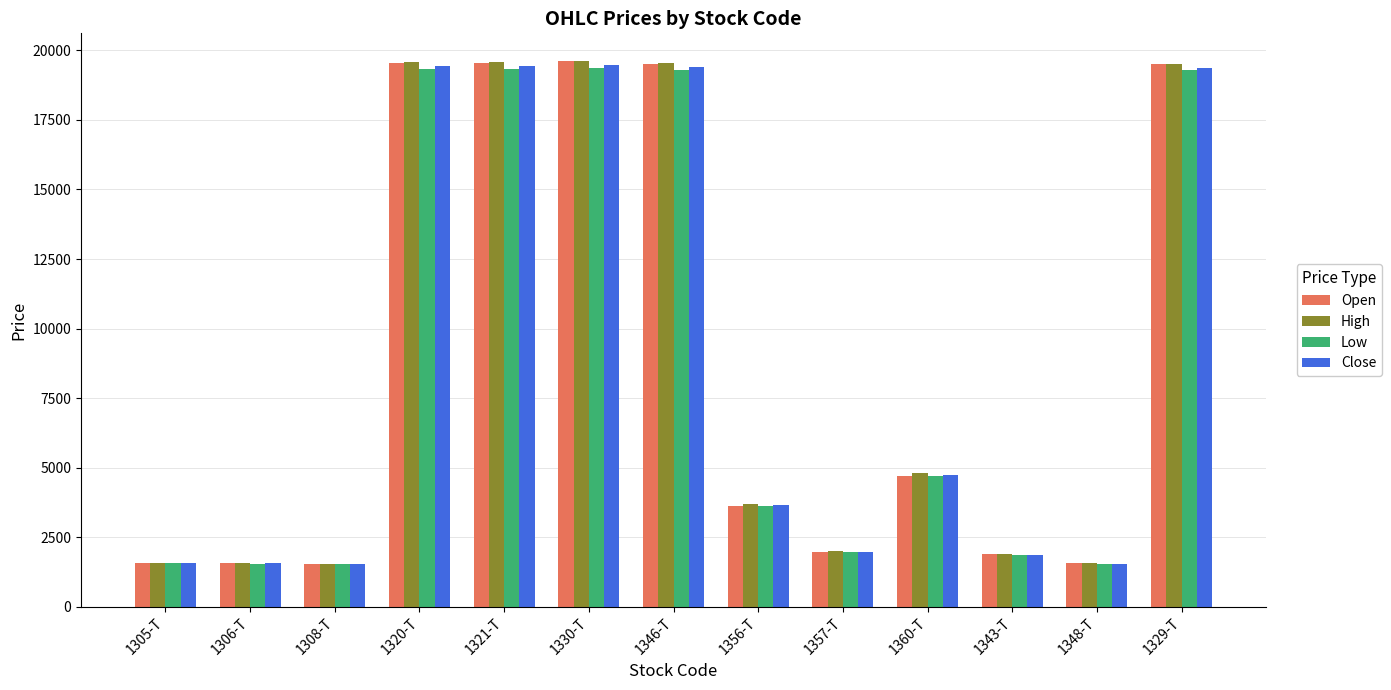

What are all the series names shown in the legend?

Open, High, Low, Close